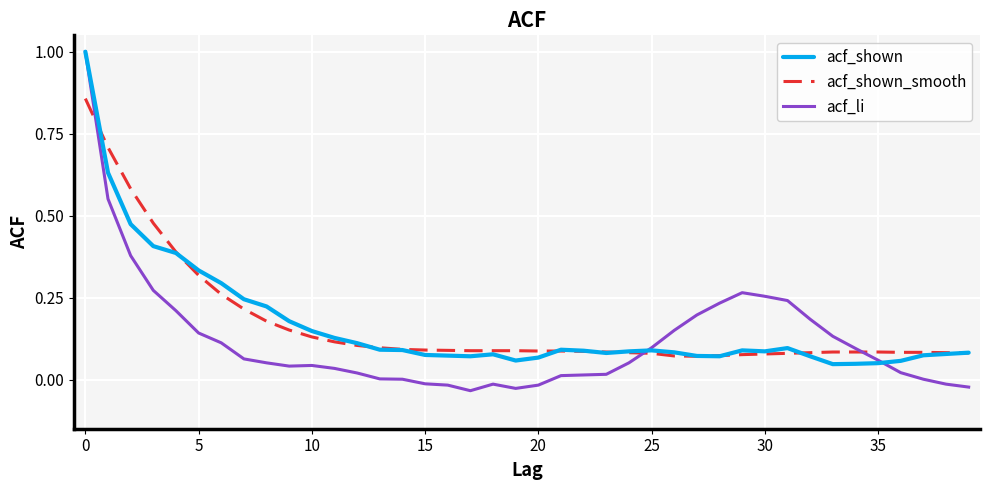

Which series ends up on top after the final intersection of acf_li and acf_shown_smooth?

acf_shown_smooth